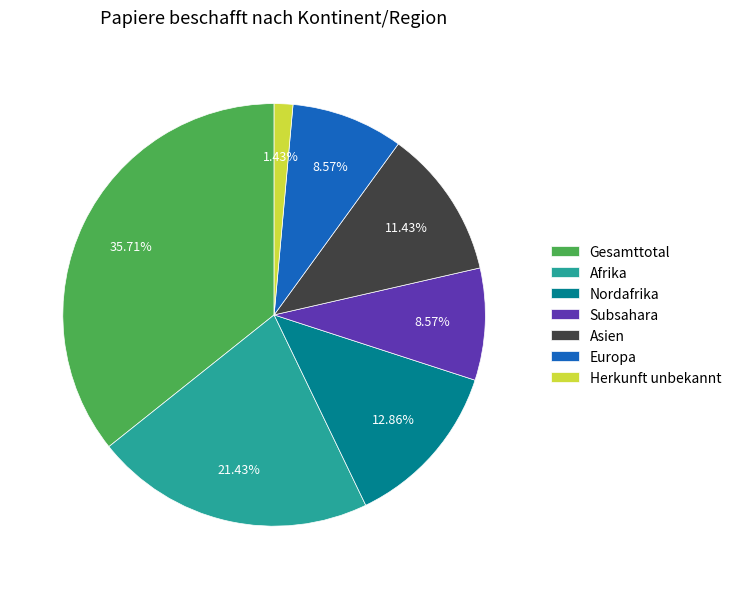

How many slices are in this pie chart?

7